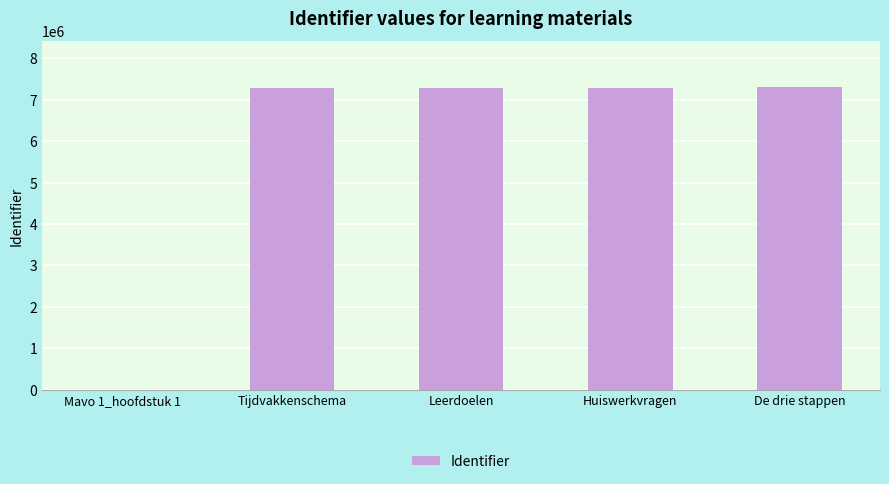

True or false: the data shows 7283759 at Huiswerkvragen.

True